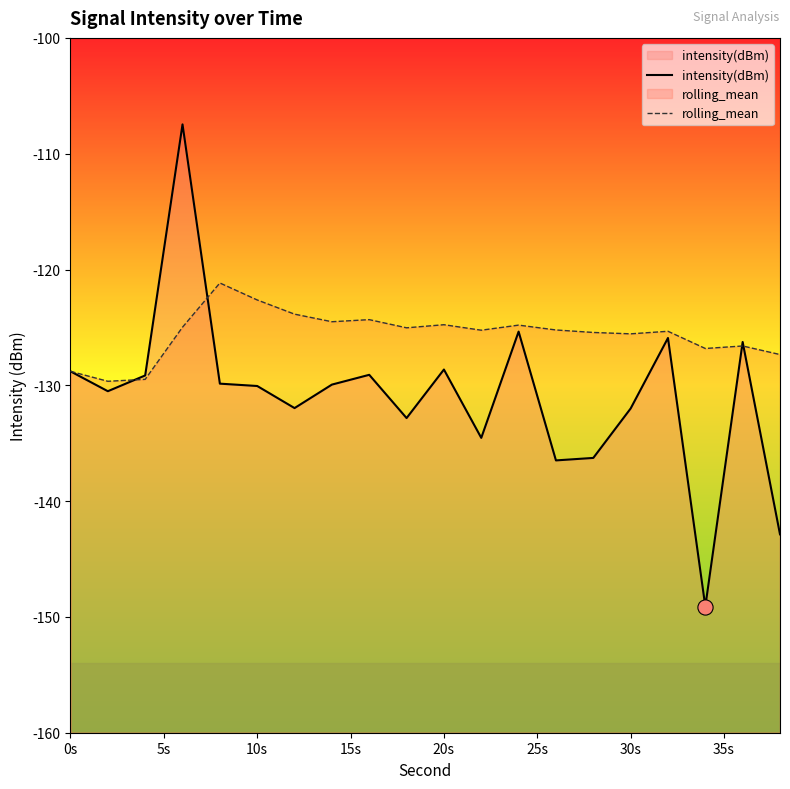

Is the value of intensity(dBm) at 11 greater than the value of rolling_mean at 11?

No